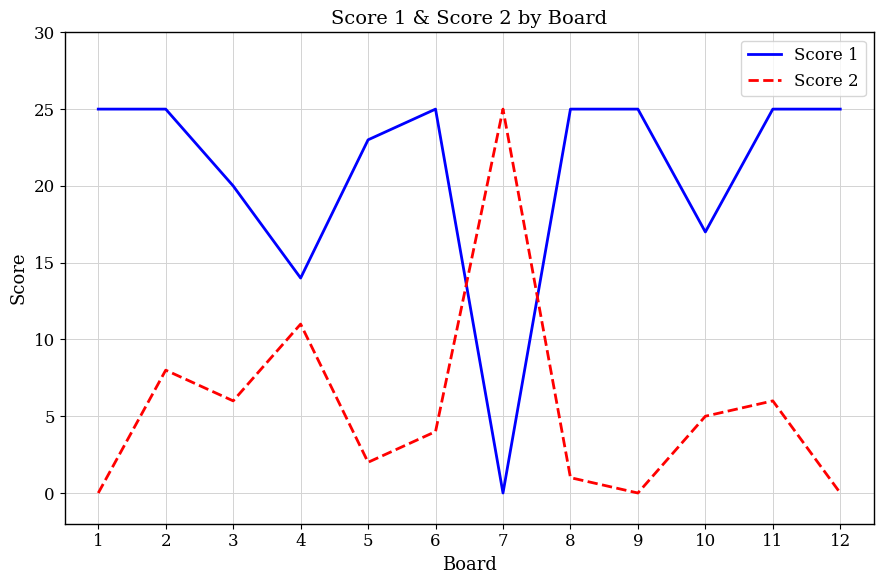

What is the difference between the second highest and second lowest values in the Score 2 series?

11